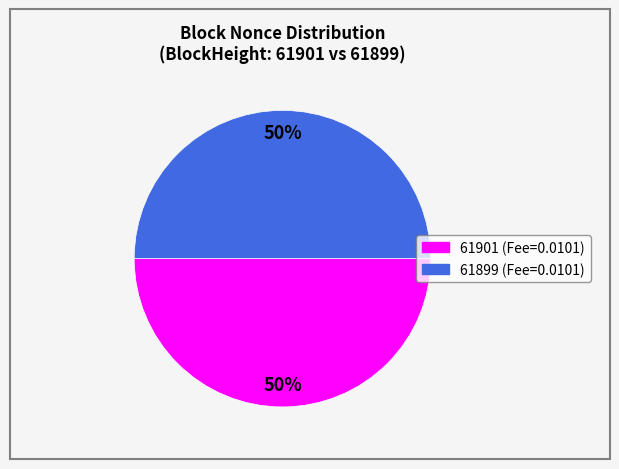

To the nearest percent, what is the combined percentage of 61901 and 61899?

100%